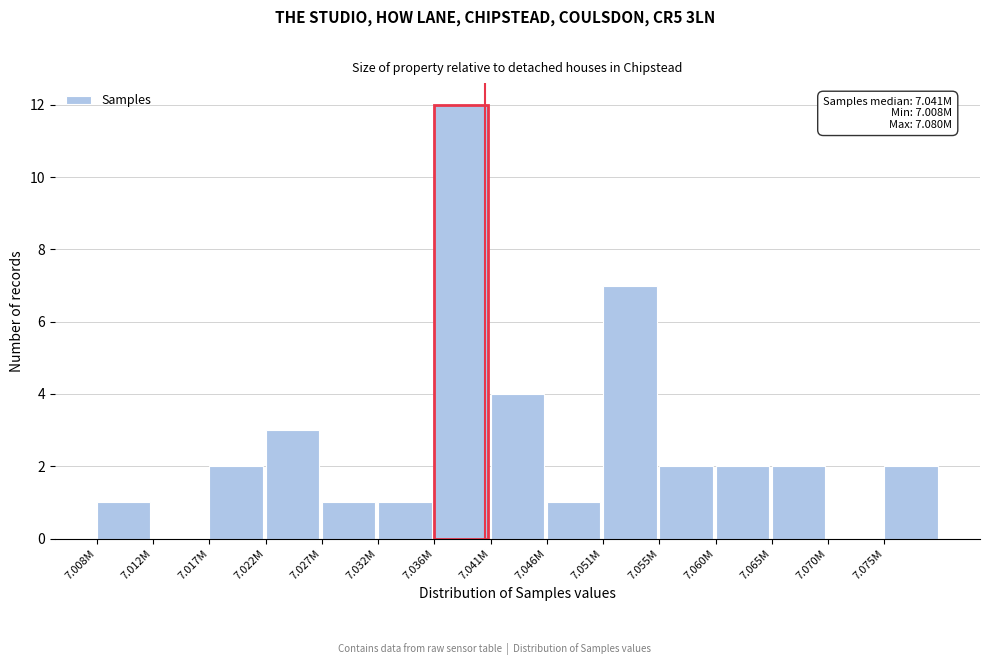

Reading left to right, transcribe all the data shown in this chart.

7.008M=1	7.012M=0	7.017M=2	7.022M=3	7.027M=1	7.032M=1	7.036M=12	7.041M=4	7.046M=1	7.051M=7	7.055M=2	7.060M=2	7.065M=2	7.070M=0	7.075M=2